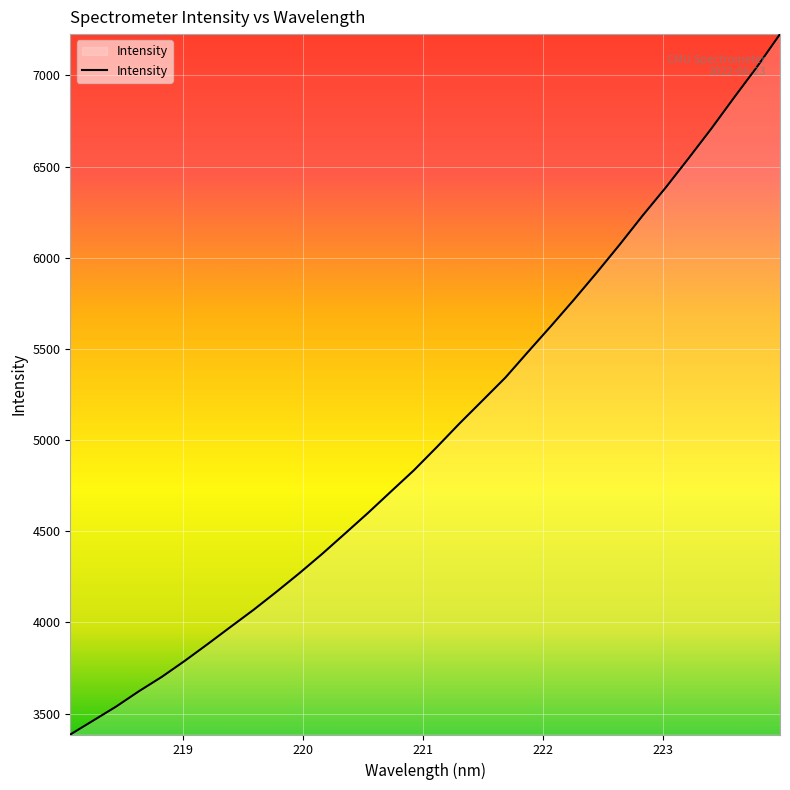

What is the smallest value displayed?

3385.6